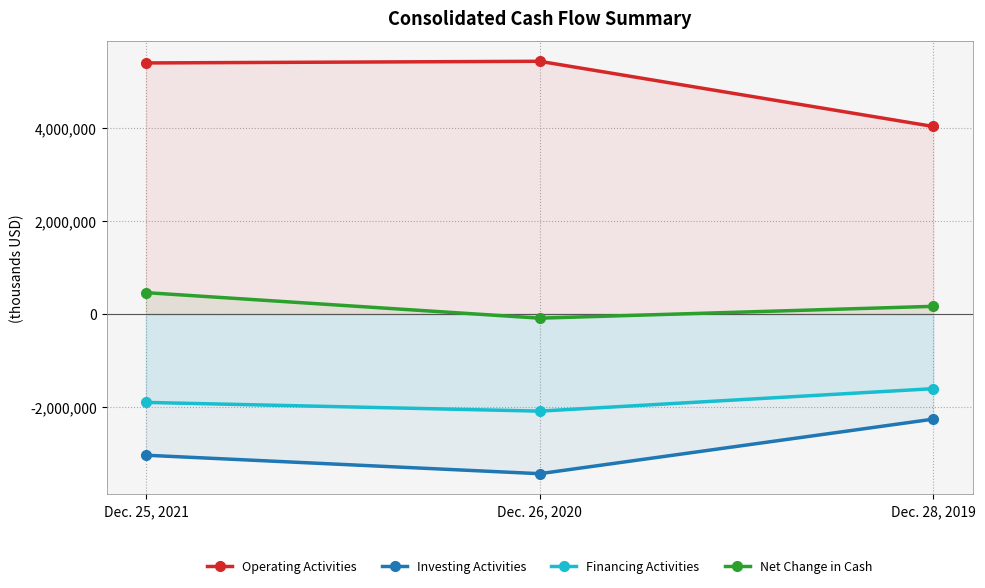

List the series in order of their peak value, lowest first.

Investing Activities, Financing Activities, Net Change in Cash, Operating Activities